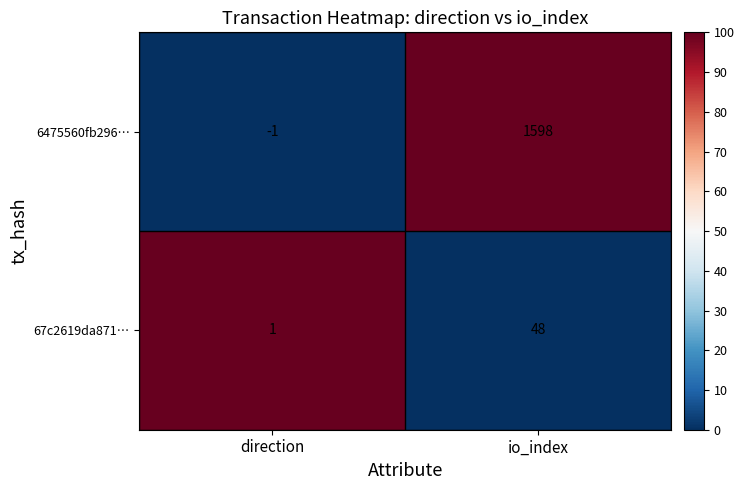

List the series in order of their peak value, lowest first.

67c2619da871…, 6475560fb296…